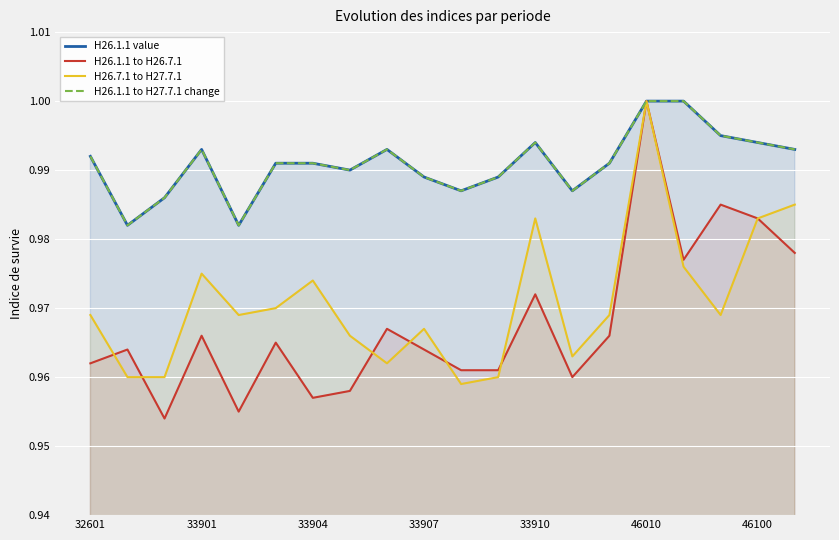

Reading left to right, transcribe all the data shown in this chart.

H26.1.1 value: 1.0	1.0	1.0	1.0	1.0	1.0	1.0	1.0	1.0	1.0	1.0	1.0	1.0	1.0	1.0	1.0	1.0	1.0	1.0	1.0
H26.1.1 to H26.7.1: 1.0	1.0	1.0	1.0	1.0	1.0	1.0	1.0	1.0	1.0	1.0	1.0	1.0	1.0	1.0	1.0	1.0	1.0	1.0	1.0
H26.7.1 to H27.7.1: 1.0	1.0	1.0	1.0	1.0	1.0	1.0	1.0	1.0	1.0	1.0	1.0	1.0	1.0	1.0	1.0	1.0	1.0	1.0	1.0
H26.1.1 to H27.7.1 change: 1.0	1.0	1.0	1.0	1.0	1.0	1.0	1.0	1.0	1.0	1.0	1.0	1.0	1.0	1.0	1.0	1.0	1.0	1.0	1.0